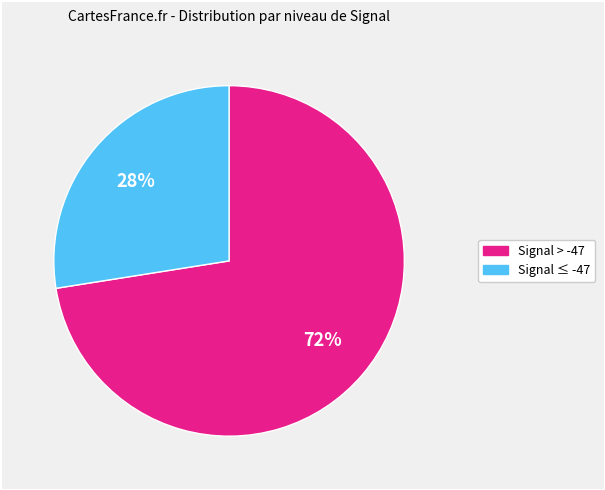

Is there any slice that represents more than half of the pie?

Yes